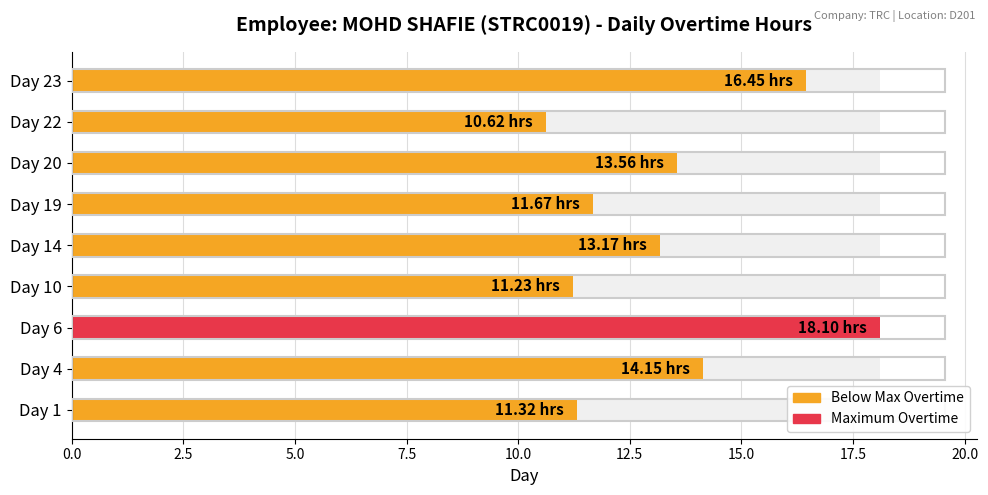

How many bars are there in total?

9